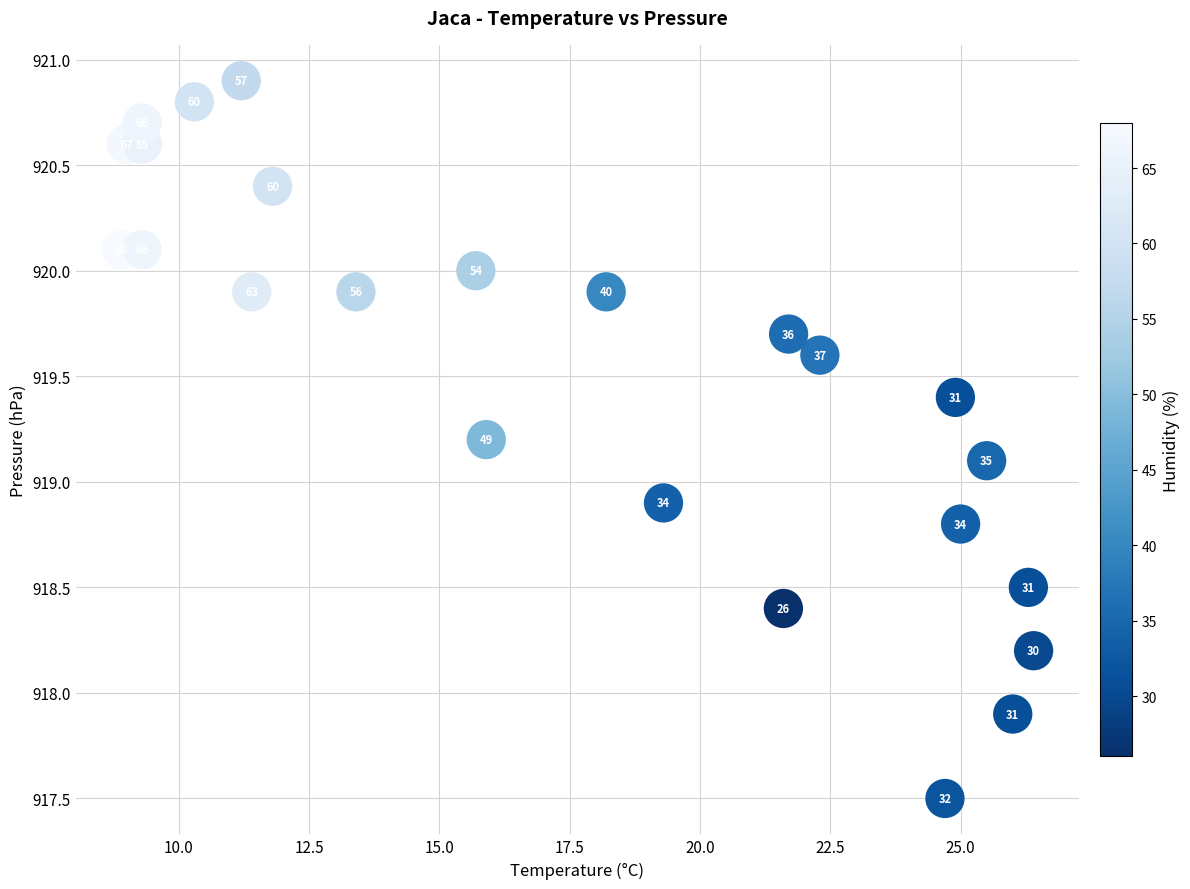

What is the range of X values (max minus min)?

17.5